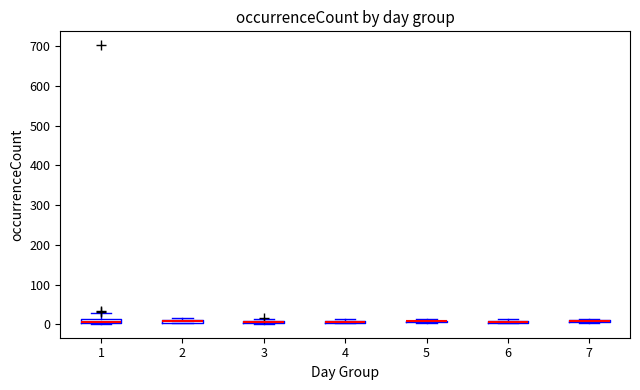

Where is the lower edge of the box at x = 2 on the y-axis? The values are not printed on the chart, so give them approximately, as read against the axis.

0